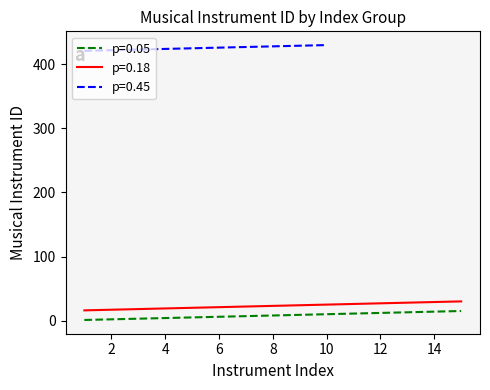

The value of p=0.18 at 13 is 44. True or false?

False